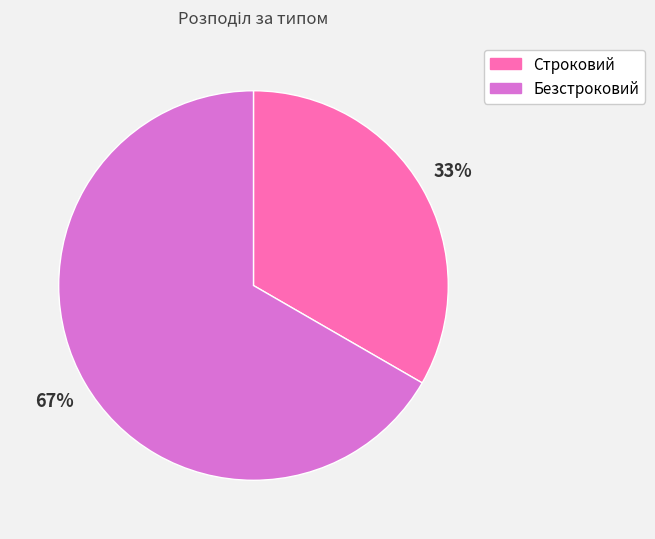

To the nearest percent, what percentage of the pie is Безстроковий?

67%